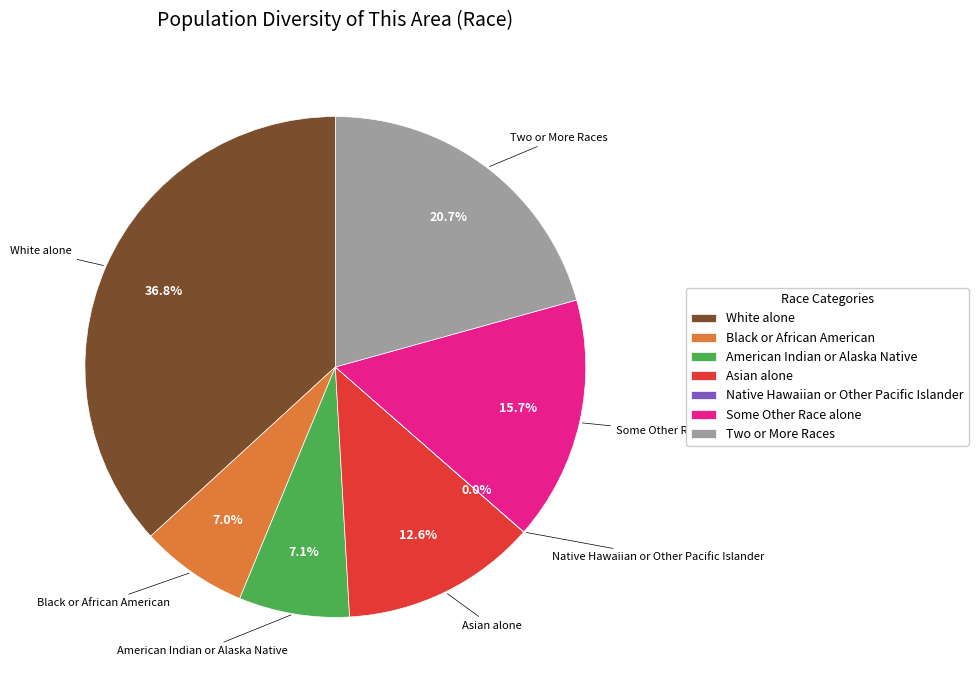

Which has a higher value, Black or African American or Some Other Race alone?

Some Other Race alone